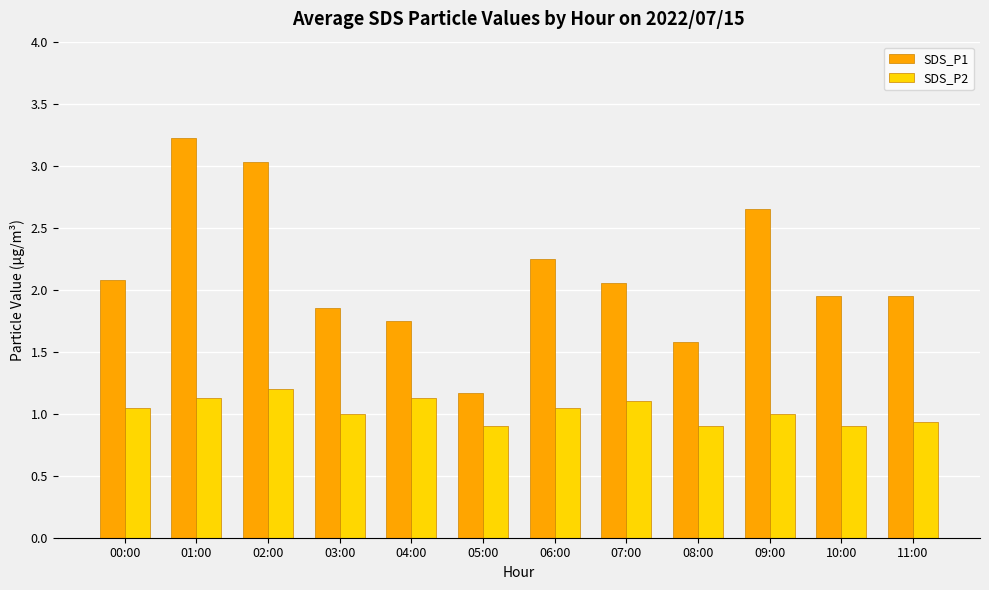

Are the bars grouped side by side (vs. stacked)?

Yes